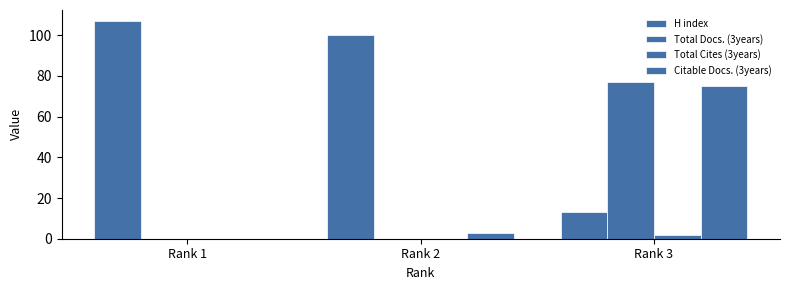

How many series are shown in this chart?

4